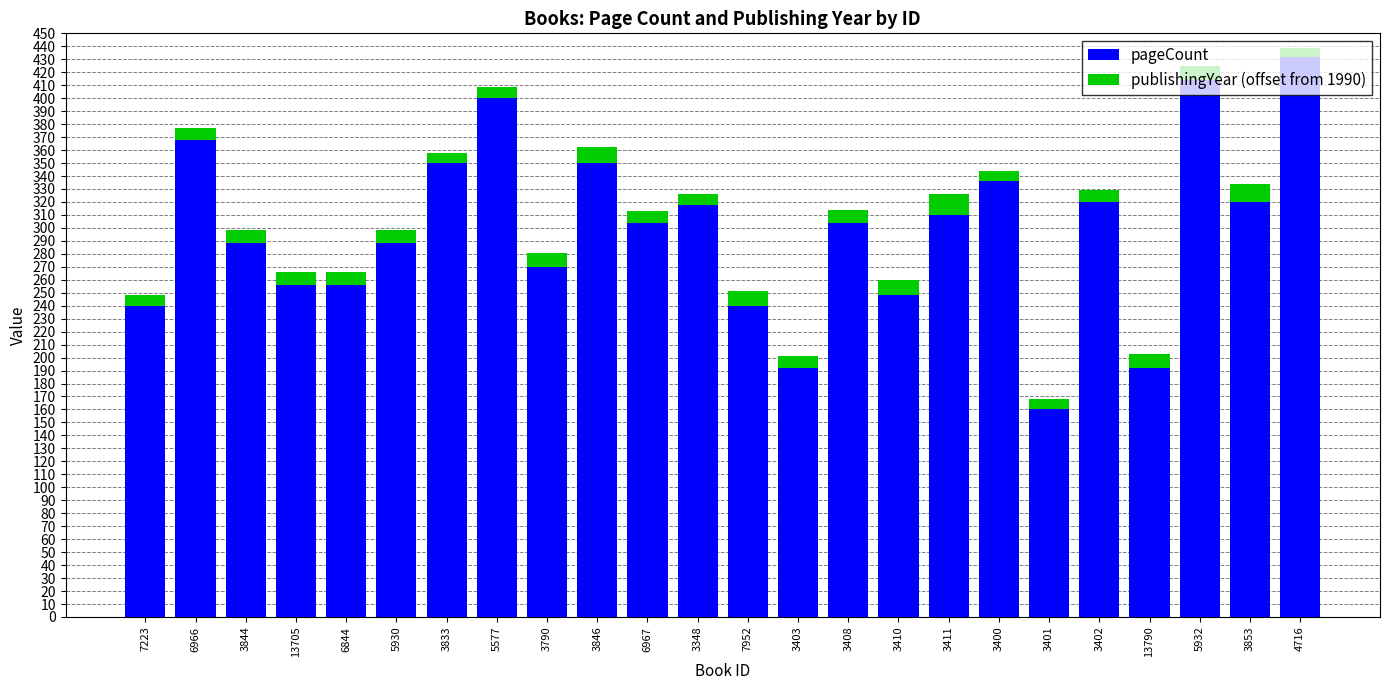

At which category is the sum across all series the highest?

4716